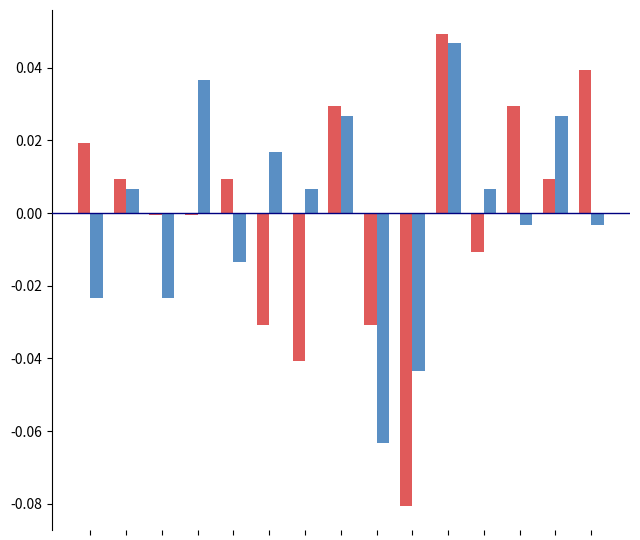

How many series are shown in this chart?

2